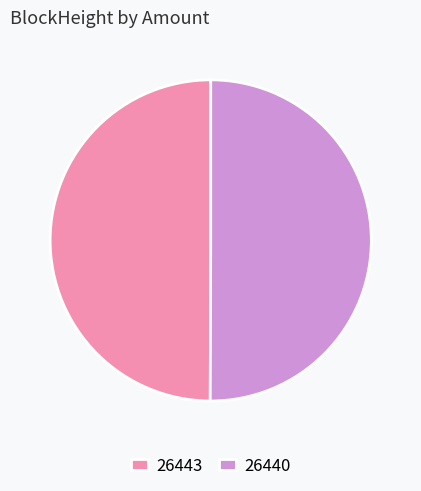

Do 26440 and 26443 together represent more than half of the pie?

Yes